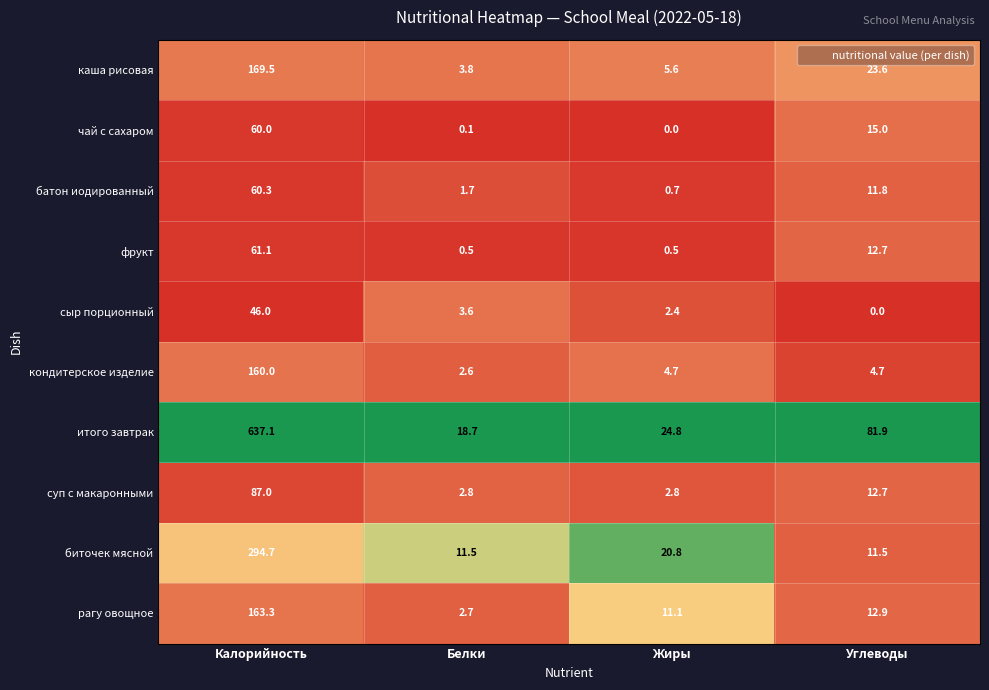

The value of кондитерское изделие at Углеводы is 7.7. True or false?

False